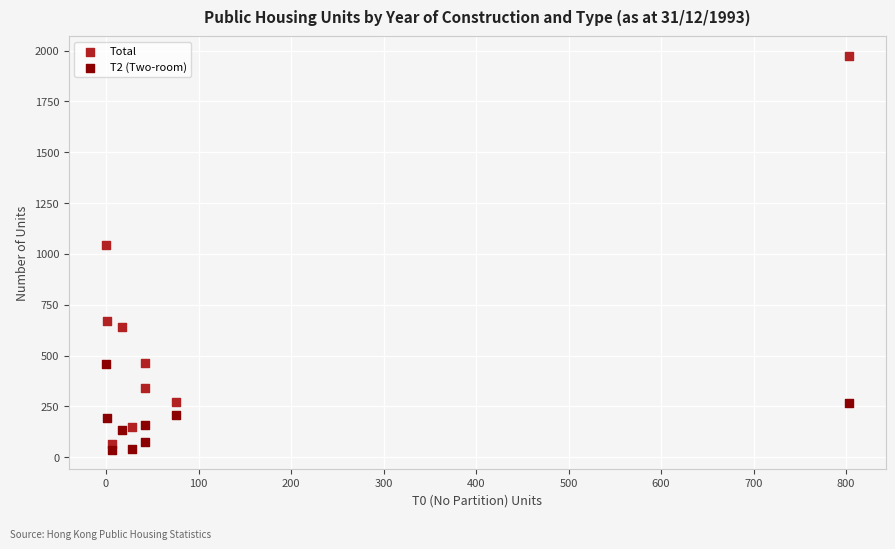

Which series has the widest spread of Y values?

Total